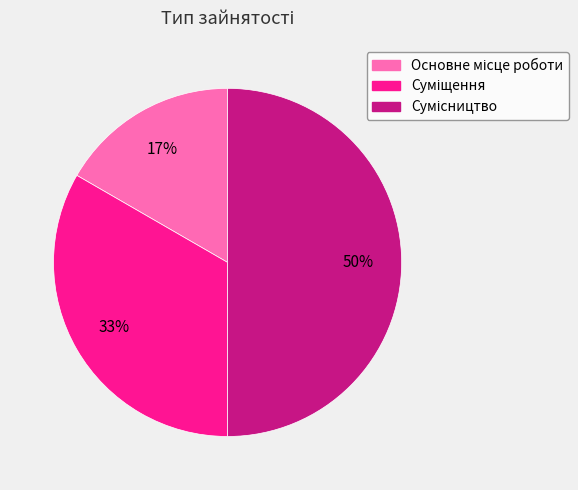

Count the number of slices in the pie.

3